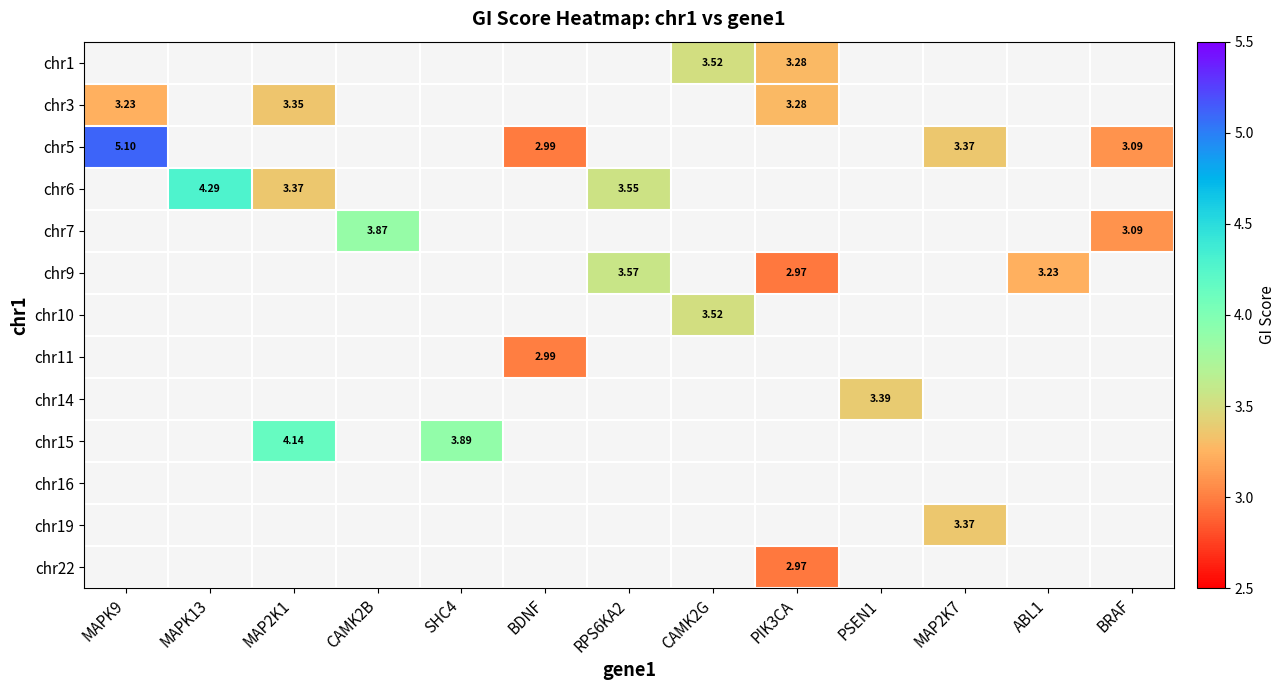

What is the highest value of the chr10 series?

3.5